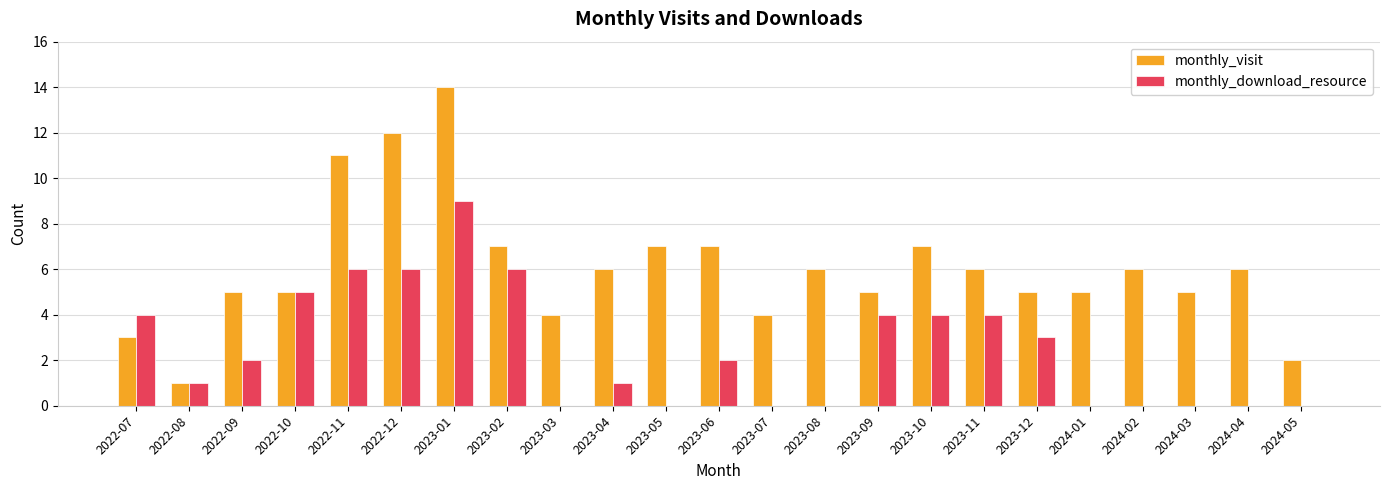

The monthly_download_resource series shows 0 at 2023-08. True or false?

True